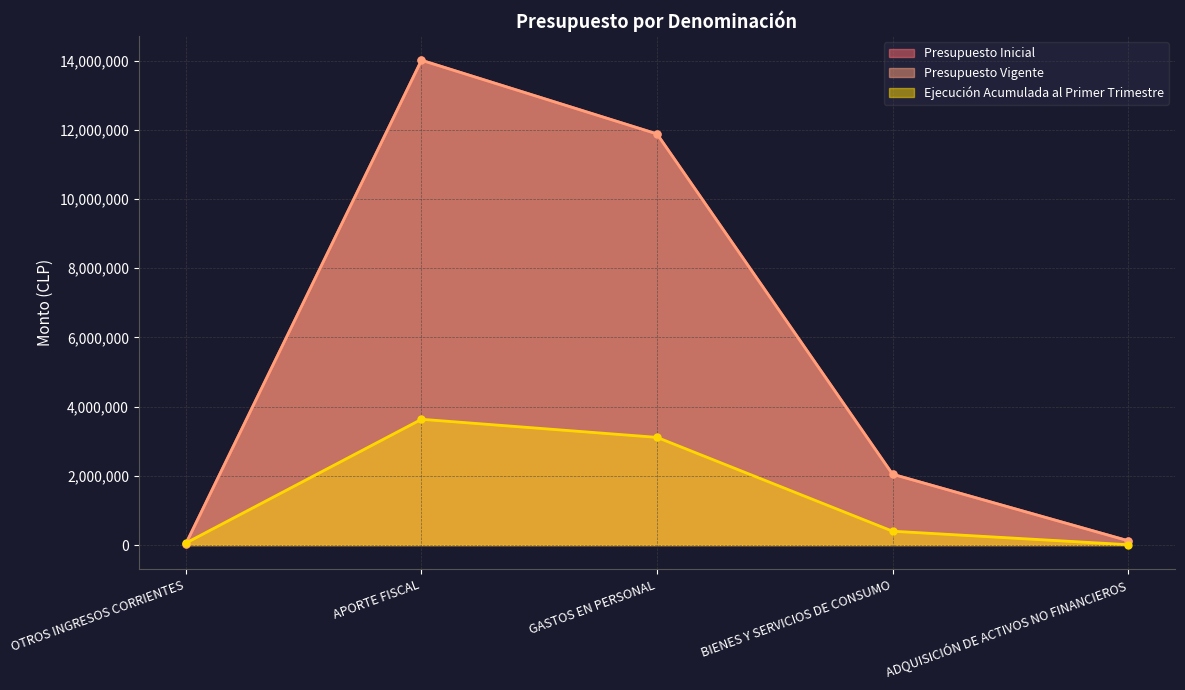

Which series ends up on top after the final intersection of Presupuesto Vigente and Ejecución Acumulada al Primer Trimestre?

Presupuesto Vigente